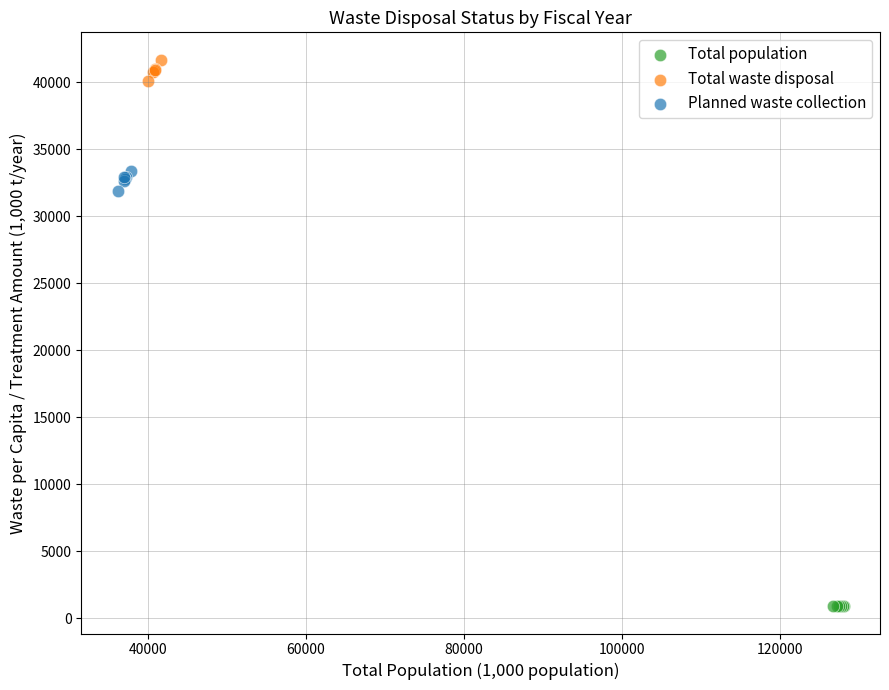

Which series reaches the maximum Y coordinate?

Total waste disposal